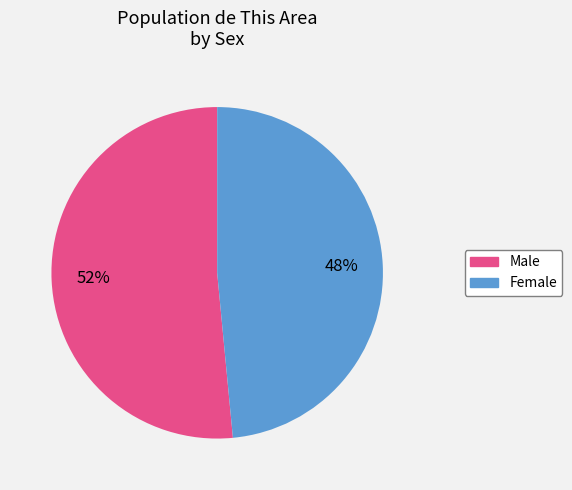

Rank the categories by value from lowest to highest.

Female, Male